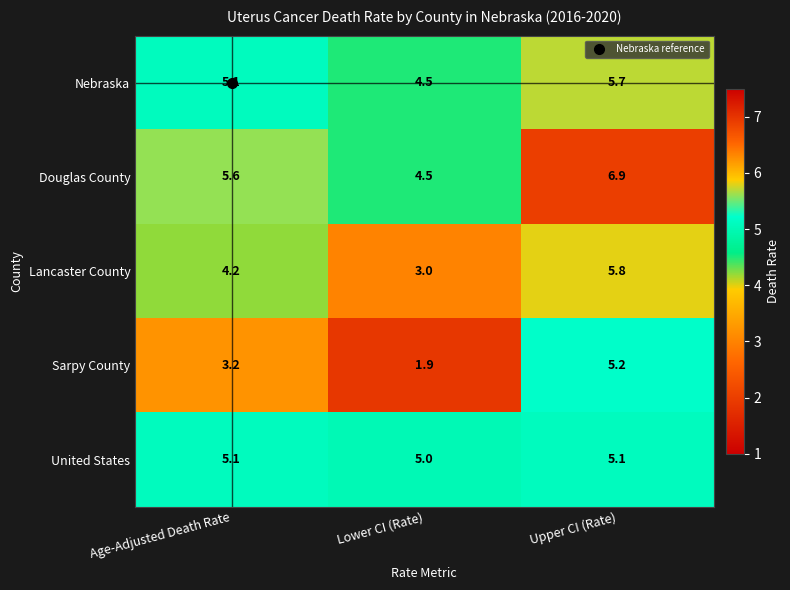

What is the smallest value displayed?

1.9